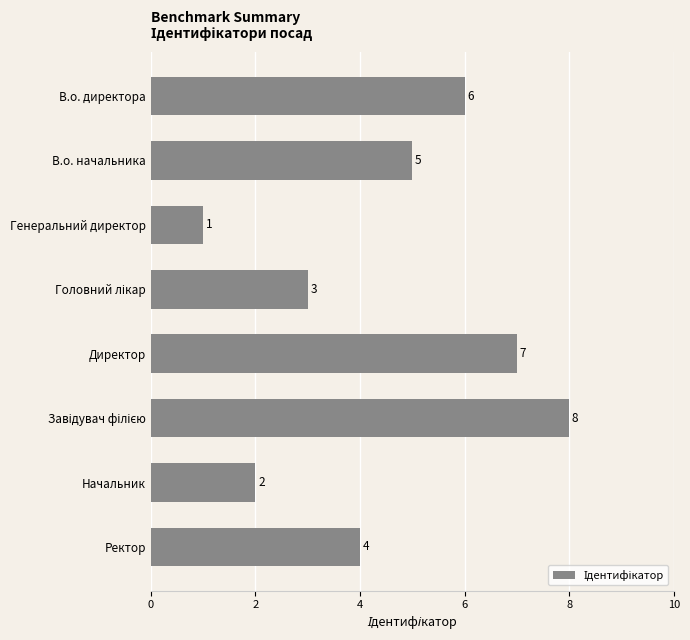

What is the minimum value shown in the chart?

1